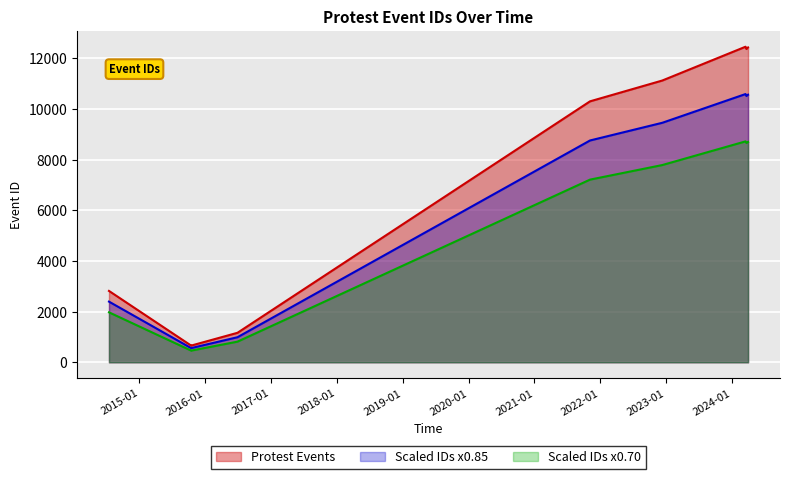

What is the average value?

6495.6